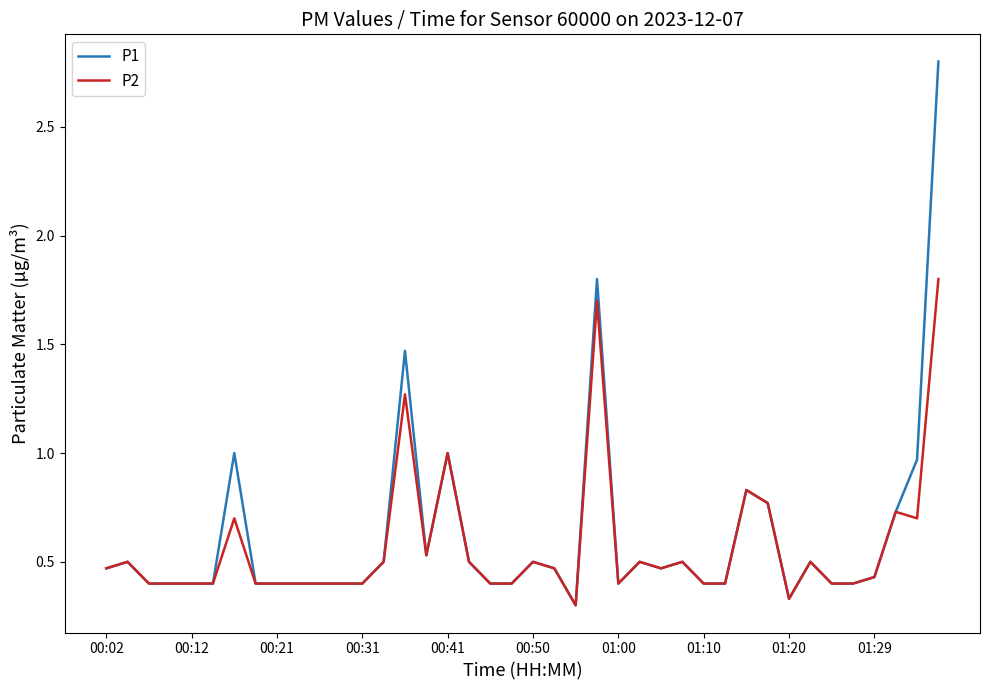

In P2, how many points are higher than both neighbors (excluding endpoints)?

11